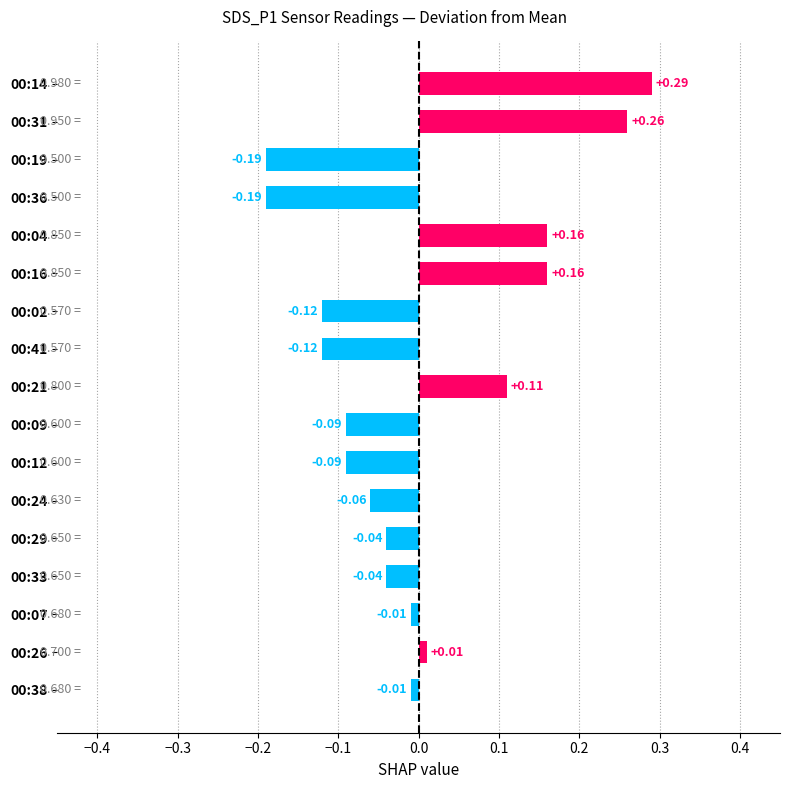

What is the difference between the maximum and second lowest values?

0.5